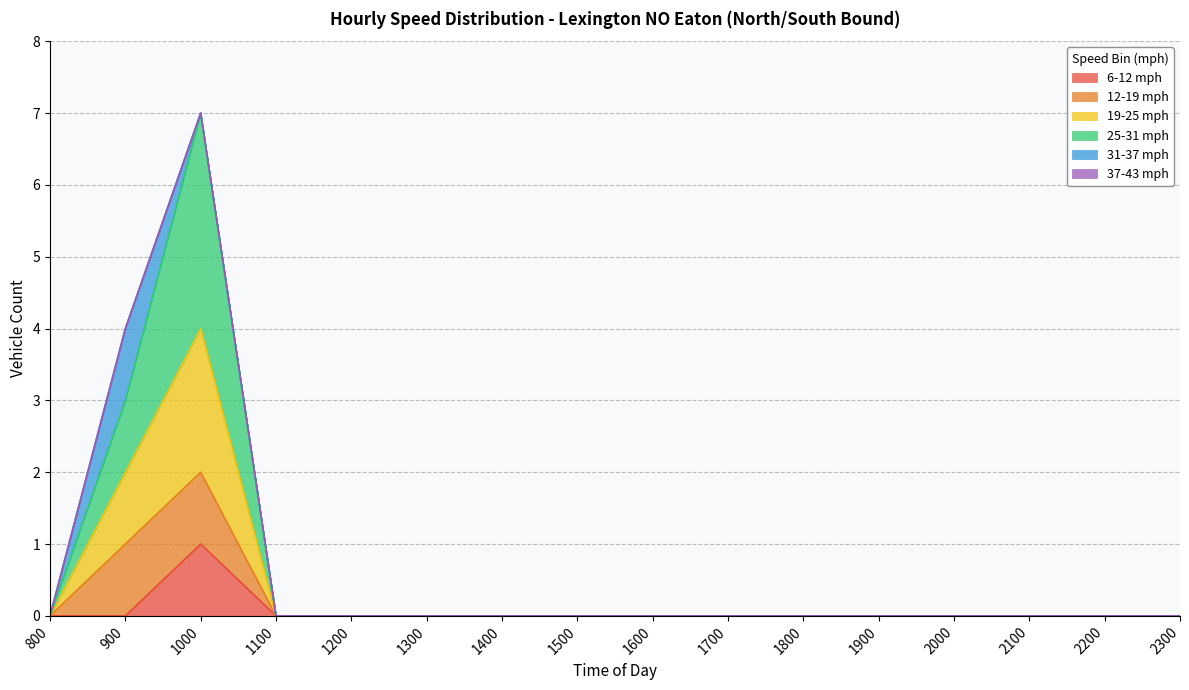

True or false: 6-12 mph has a value of 0 at 1000.

False